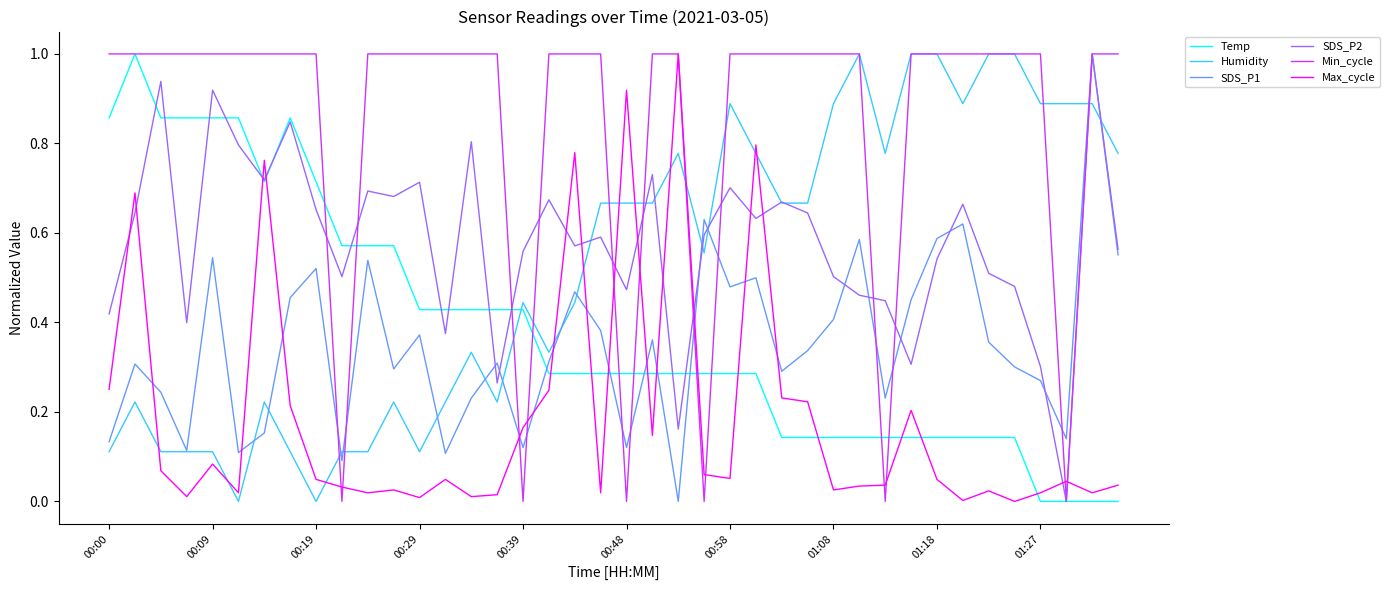

True or false: Temp and SDS_P1 cross at least once.

True